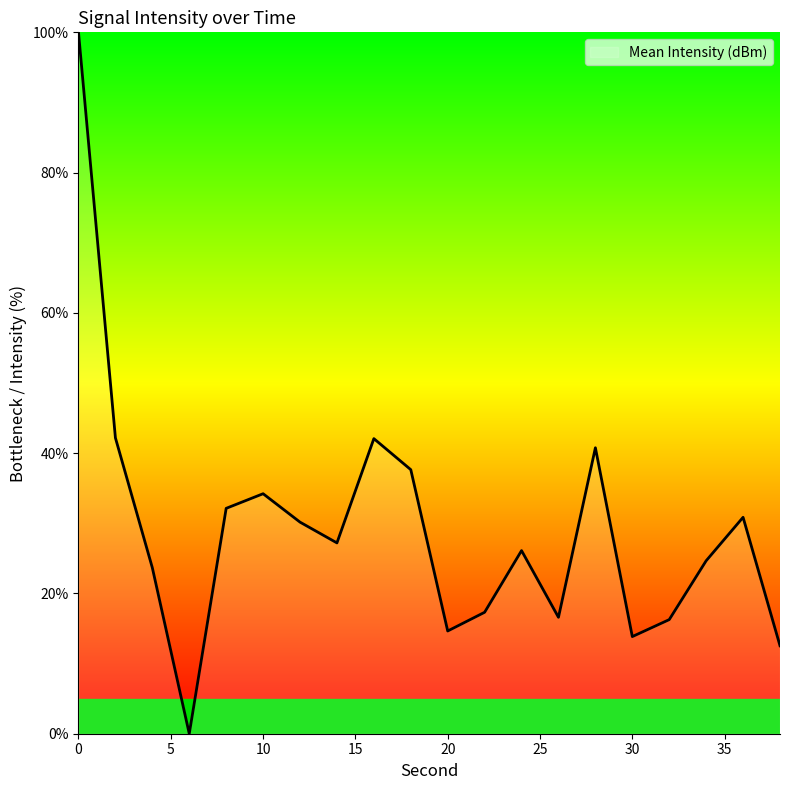

What is the maximum value shown in the chart?

100.0